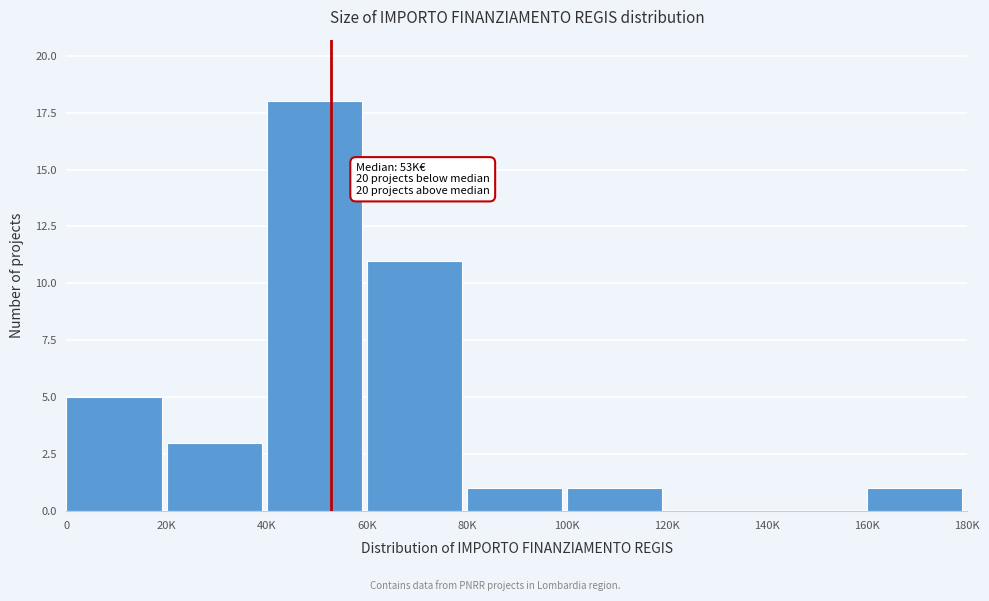

Reading left to right, extract all data points from this chart.

0=5	20K=3	40K=18	60K=11	80K=1	100K=1	120K=0	140K=0	160K=1